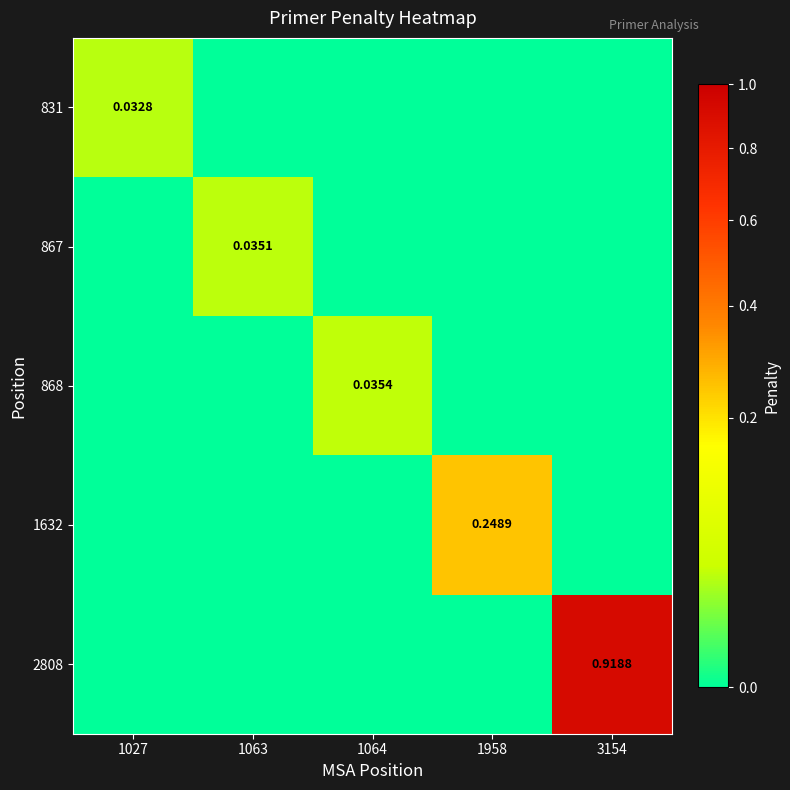

Is the value of 868 at 1064 greater than the value of 867 at 1063?

Yes